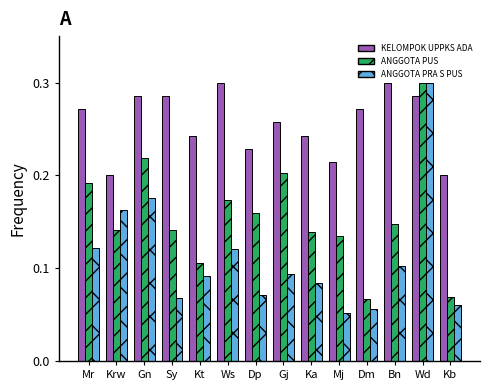

How many groups of bars are there?

14